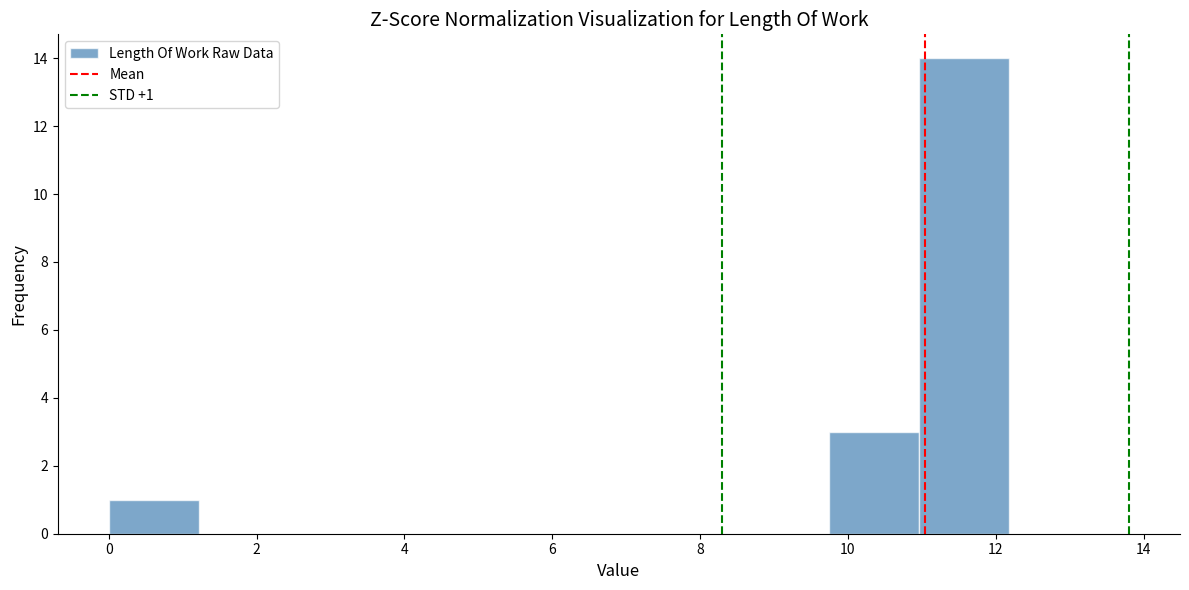

Which range on the x-axis has the tallest bar?

11.0 to 12.2